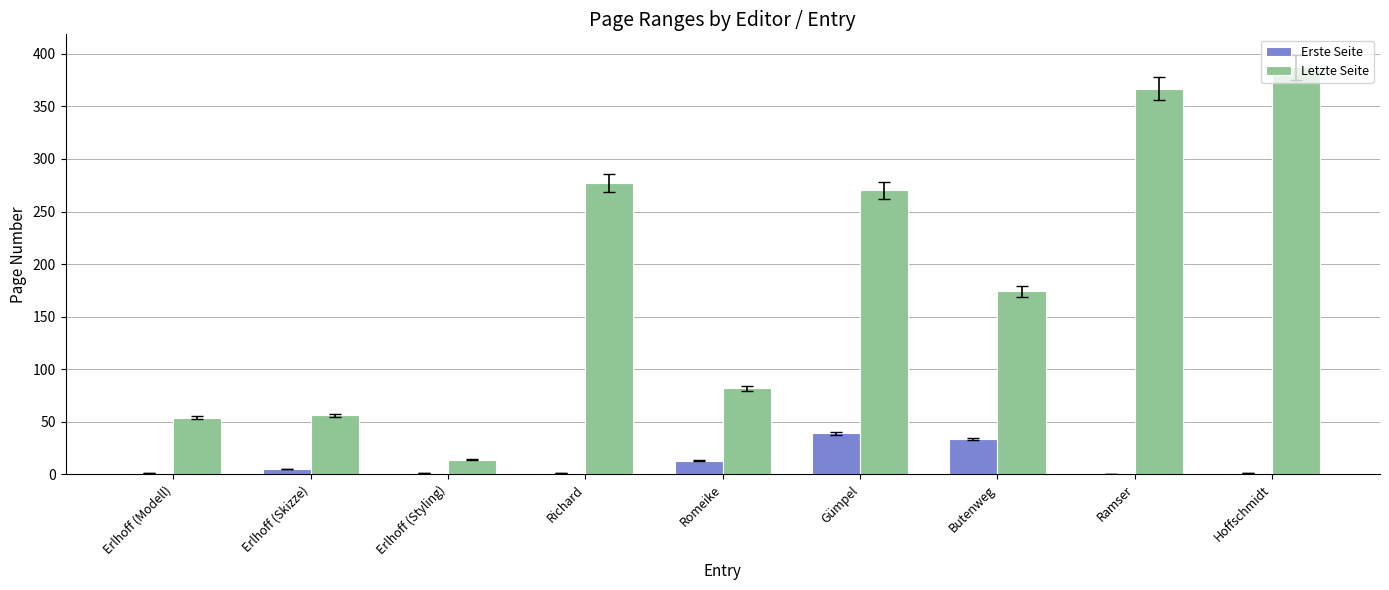

What are all the series names shown in the legend?

Erste Seite, Letzte Seite